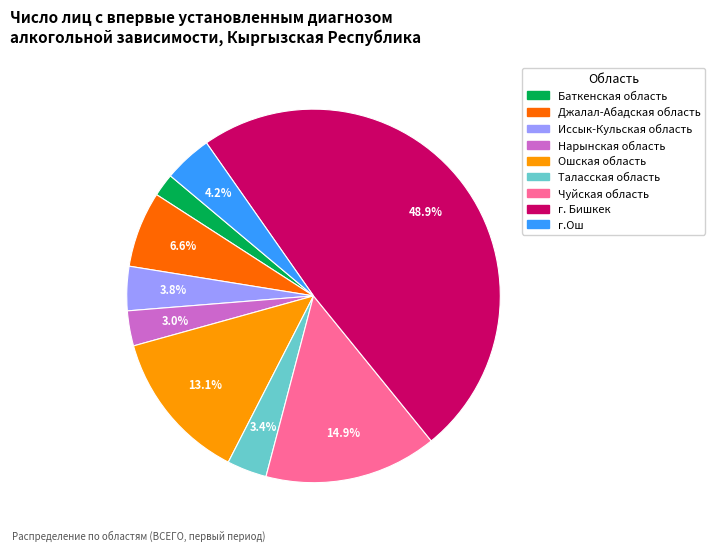

To the nearest percent, what is the combined percentage of Чуйская область and Иссык-Кульская область?

19%